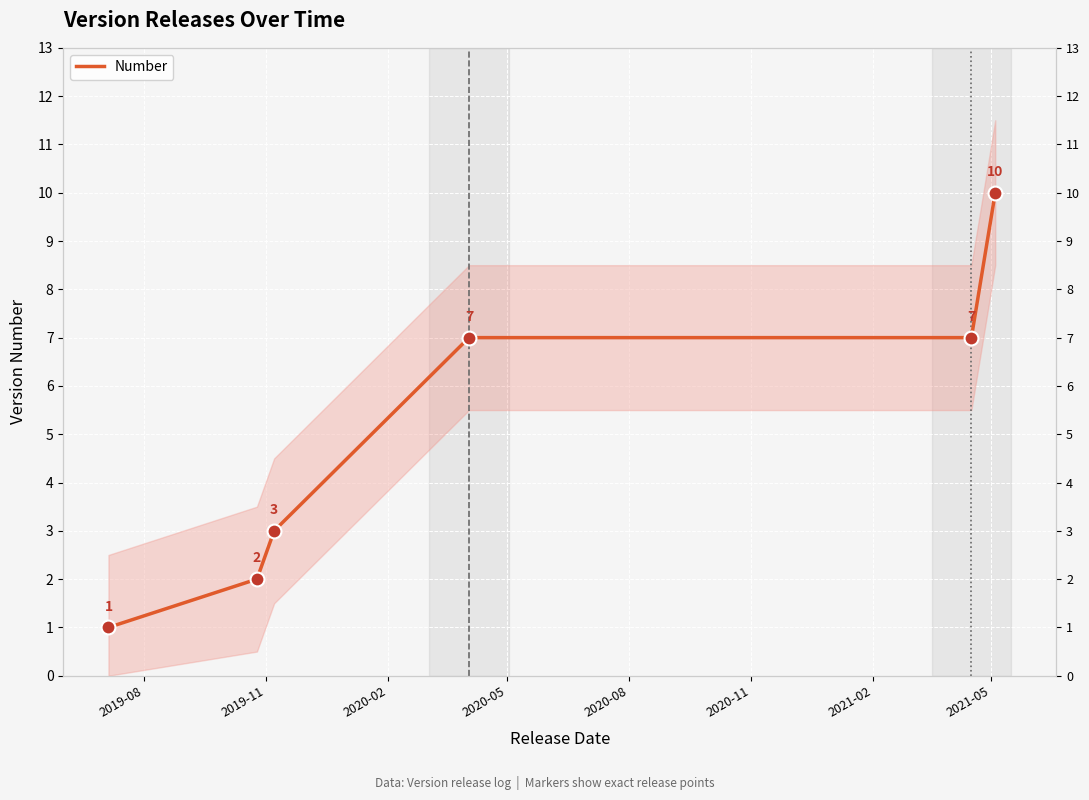

What position from the left is 2020-05?

4